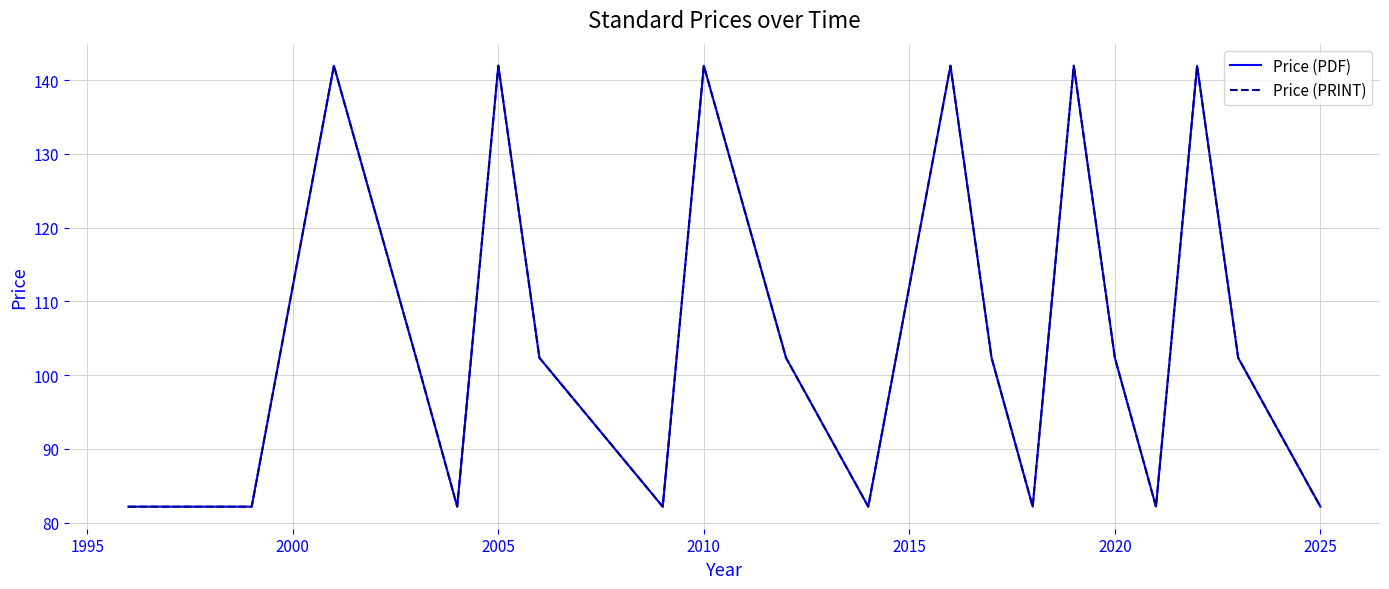

What is the label of the 16th point from the right?

2010